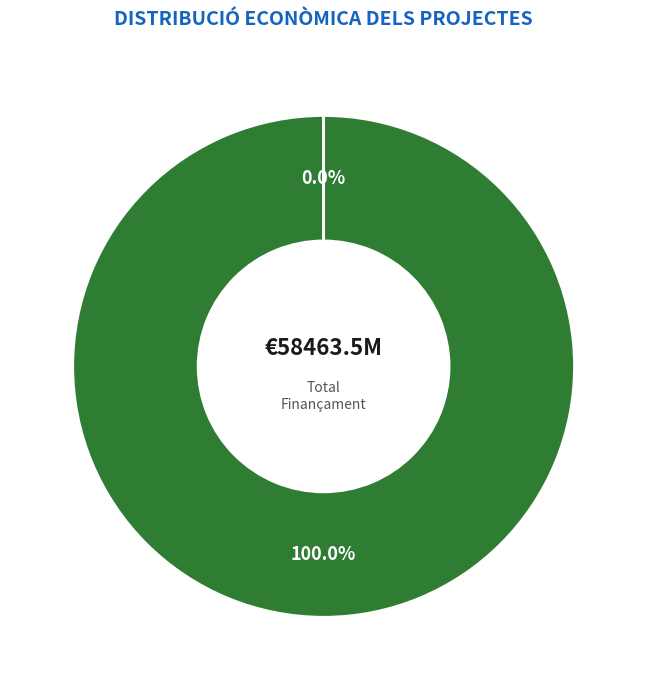

Rank the categories by value from lowest to highest.

Grup Operatiu OLIVEBIOME, Grup Operatiu SAT4CARBON